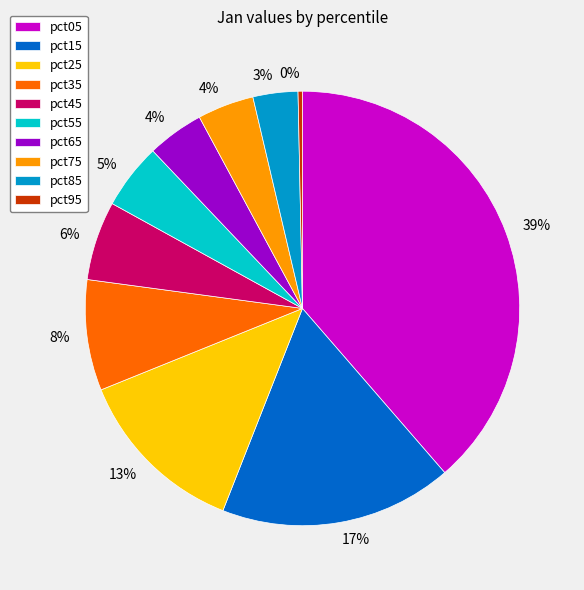

Does pct95 represent more than half of the total?

No